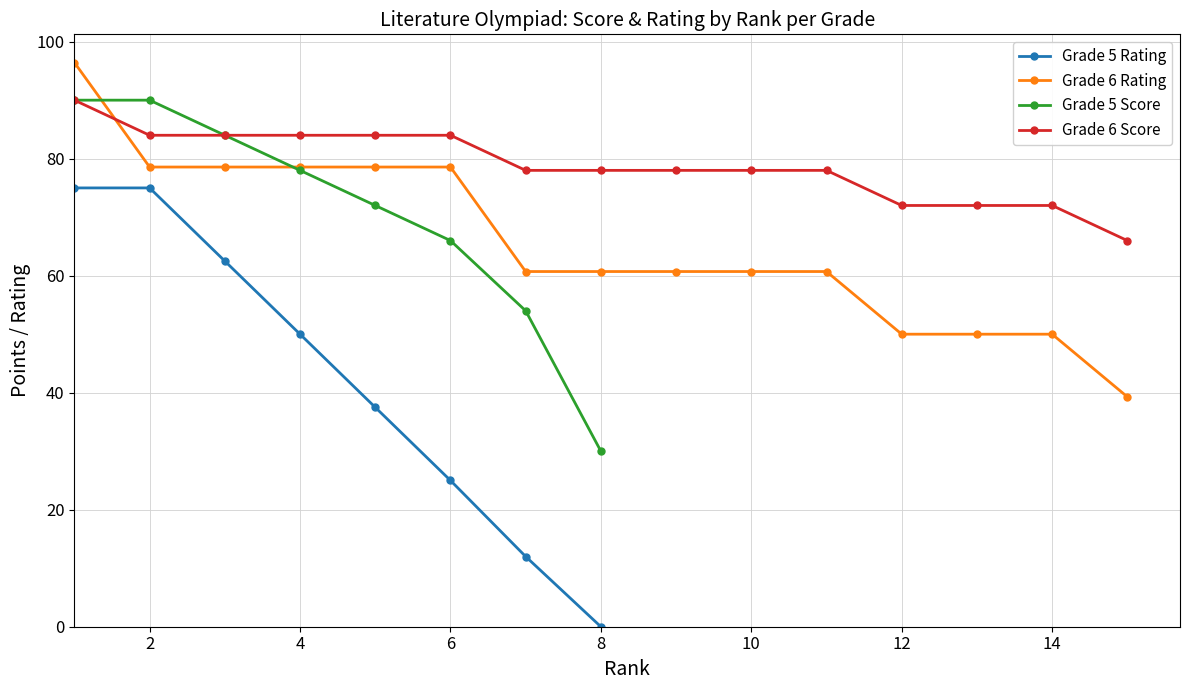

How many Grade 5 values are between 25 and 75?

6